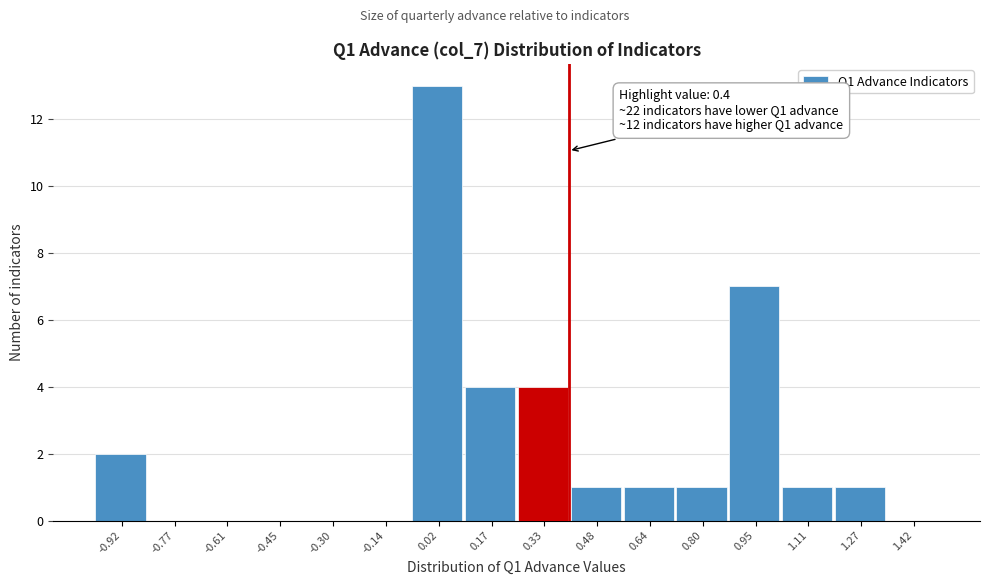

Over which range of the x-axis is the bar tallest?

-0.06 to 0.10